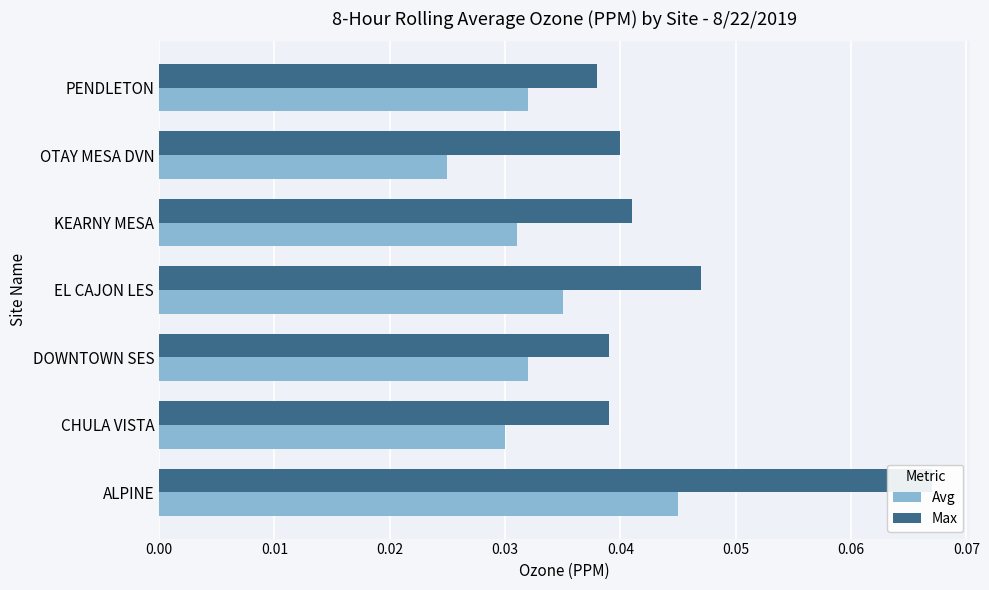

Rank the series by their average value, from lowest to highest.

Avg, Max